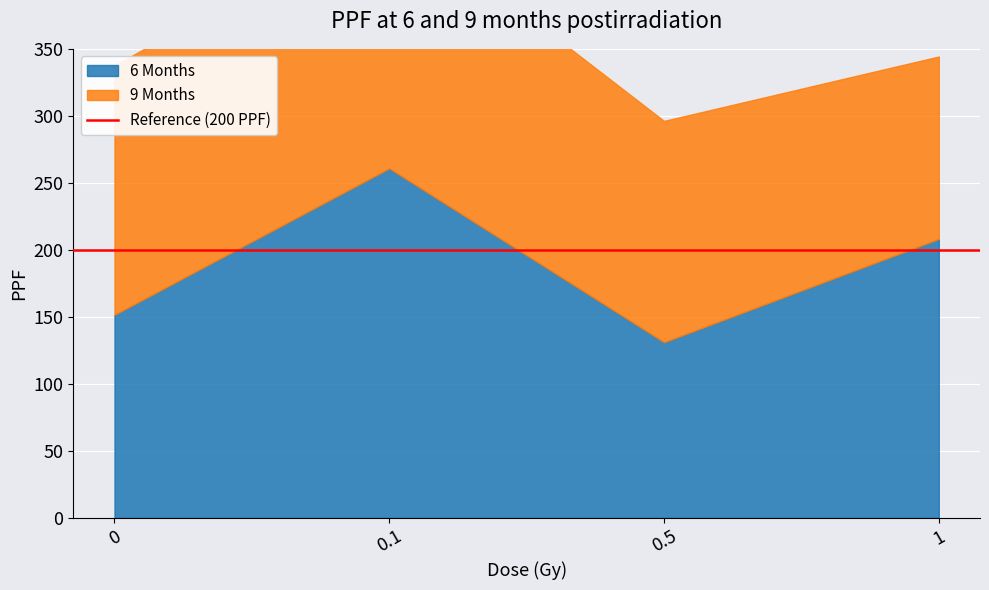

Reading left to right, what are all the values shown in this chart?

6 Months: 0=151.6	0.1=260.8	0.5=131.1	1=208.2
9 Months: 0=185.8	0.1=193.5	0.5=165.1	1=136.1